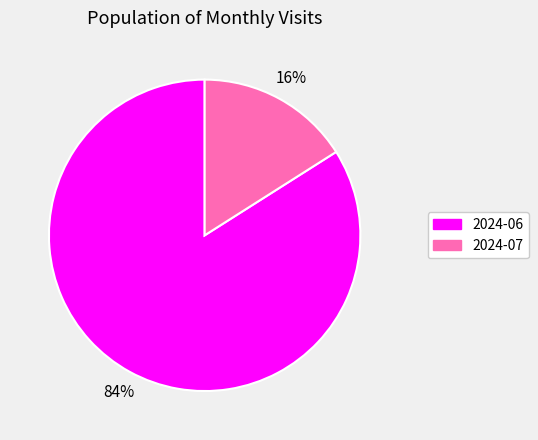

Does 2024-07 account for over 50% of the chart?

No